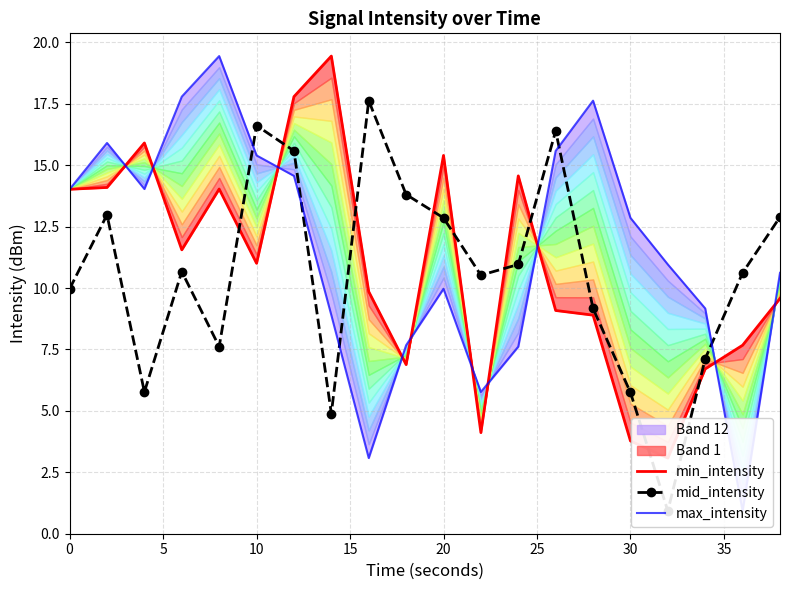

Count the number of data series in this chart.

3